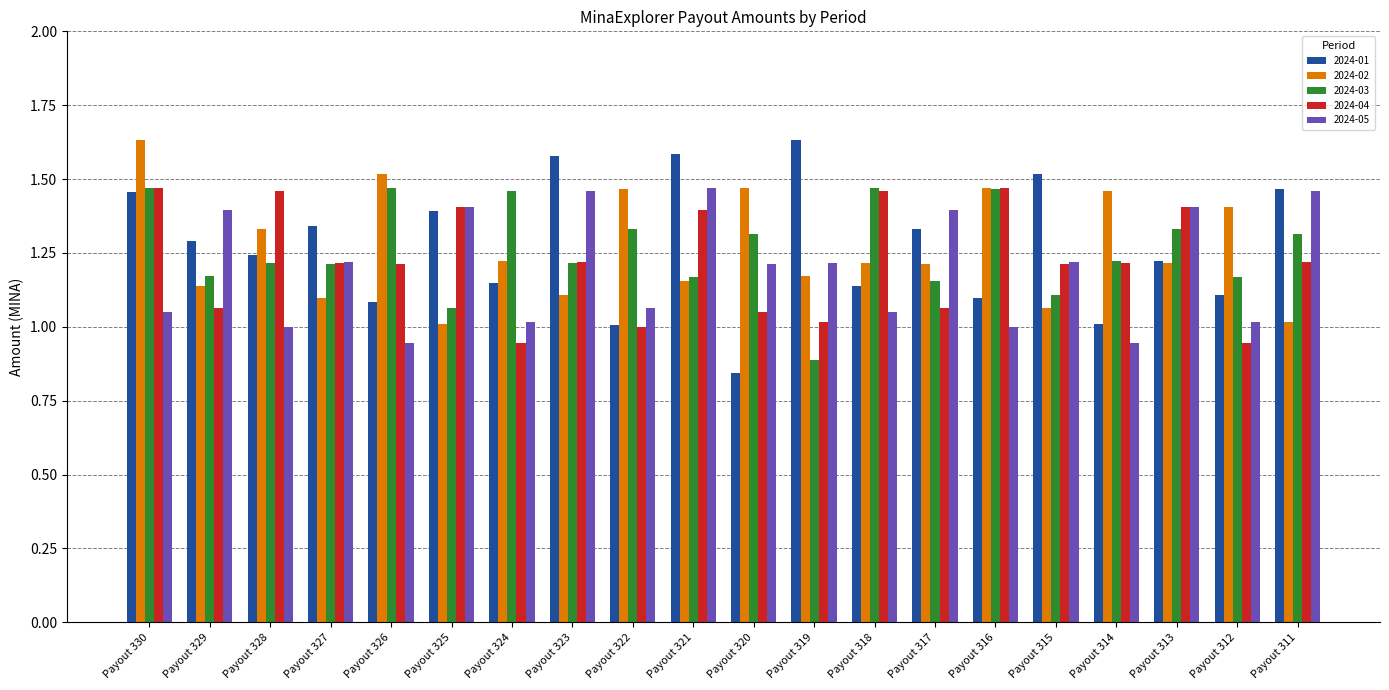

Does the chart contain stacked bars?

No